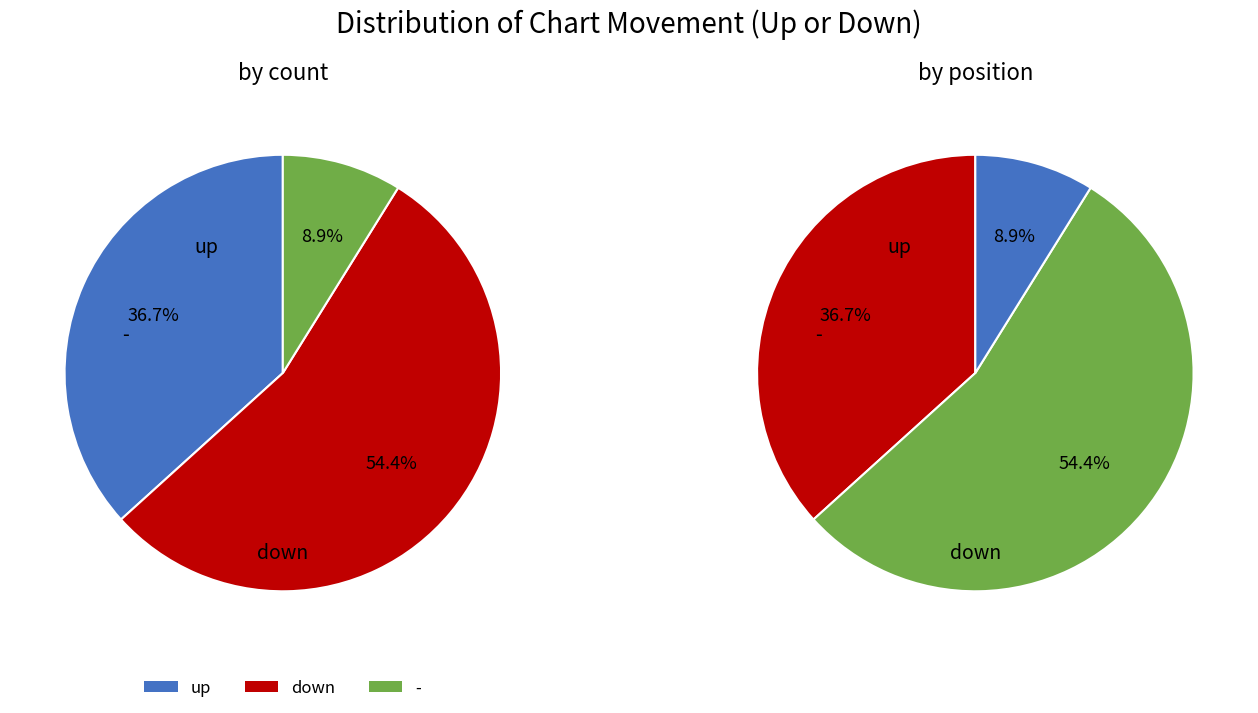

To the nearest percent, what portion does - represent?

9%